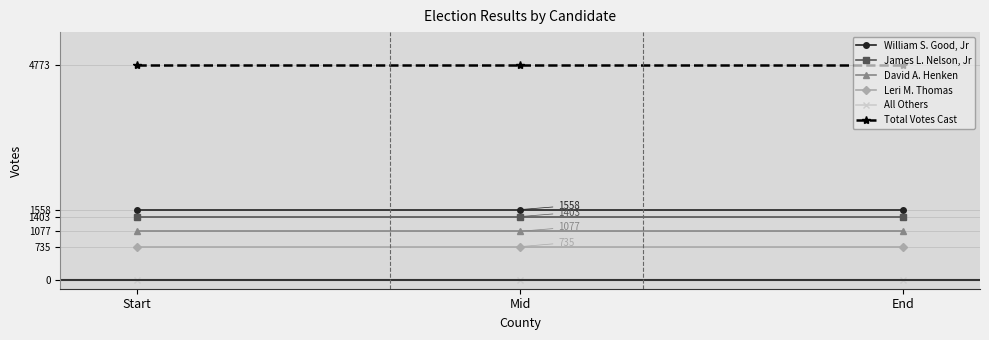

What are all the series names shown in the legend?

William S. Good, Jr, James L. Nelson, Jr, David A. Henken, Leri M. Thomas, All Others, Total Votes Cast